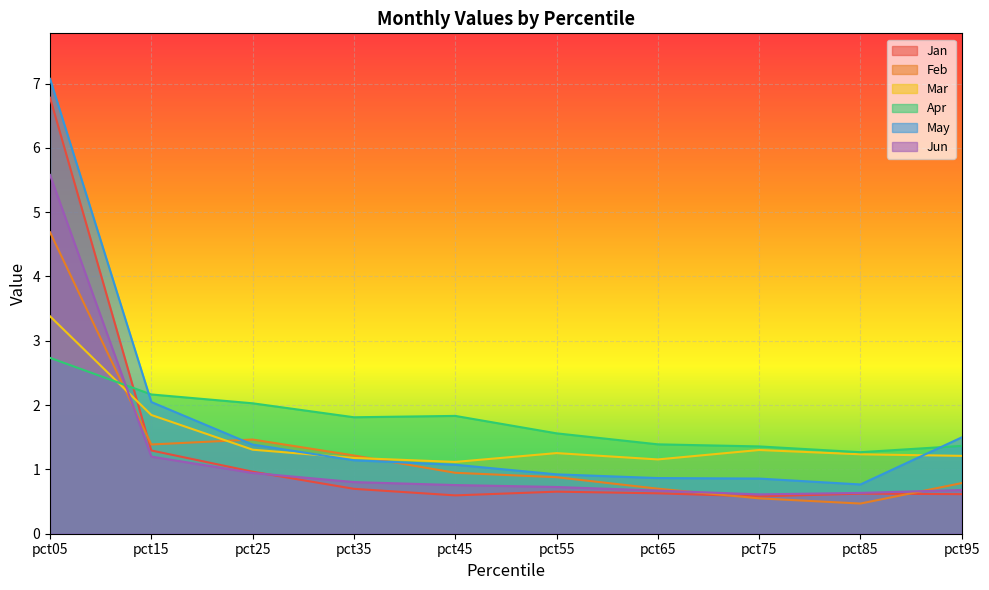

The value of Feb at pct75 is 0.5. True or false?

True